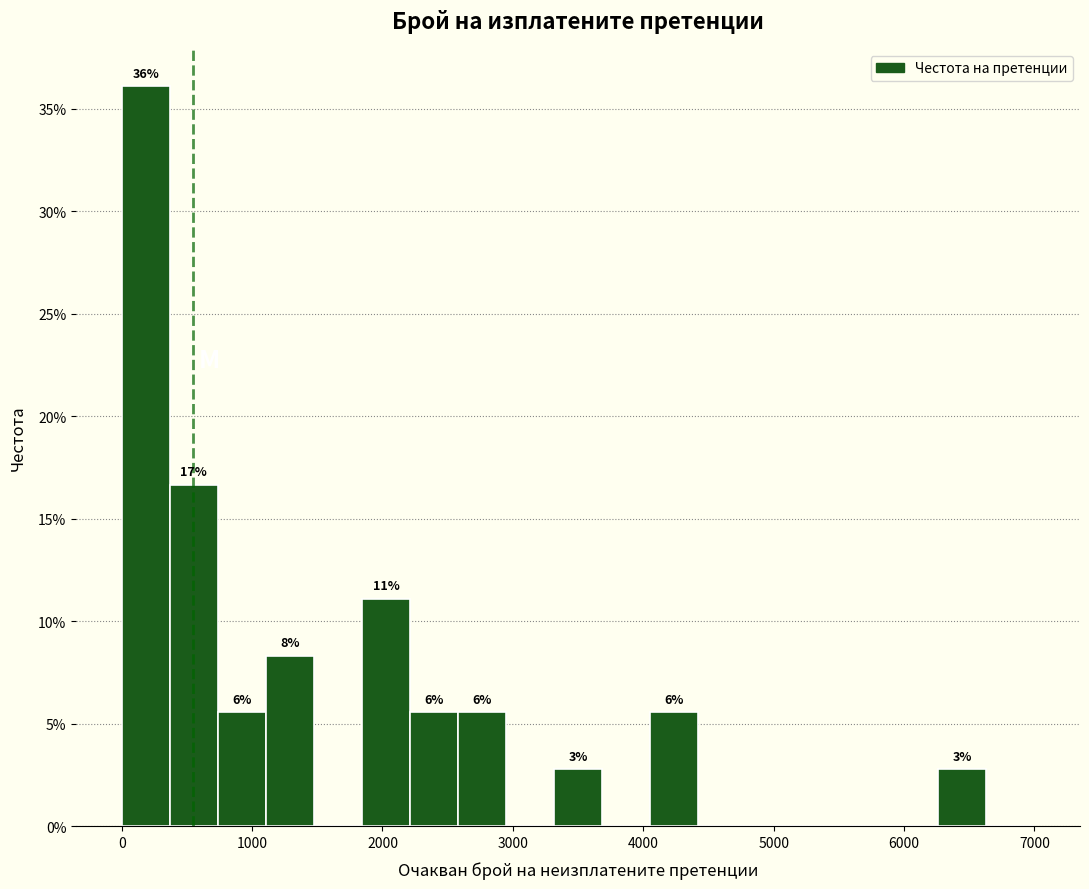

Read against the x-axis, roughly where is the centre of the tallest bar?

200